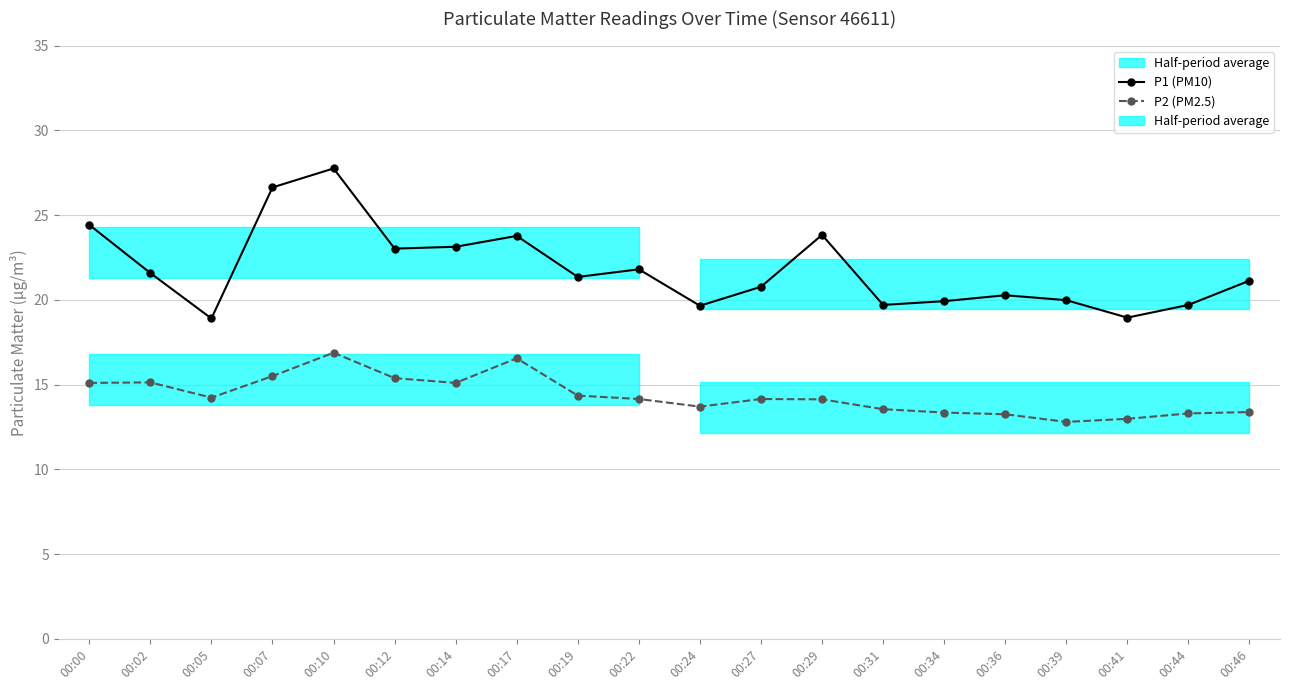

Is it true that P2 (PM2.5) equals 18.0 at 00:24?

False